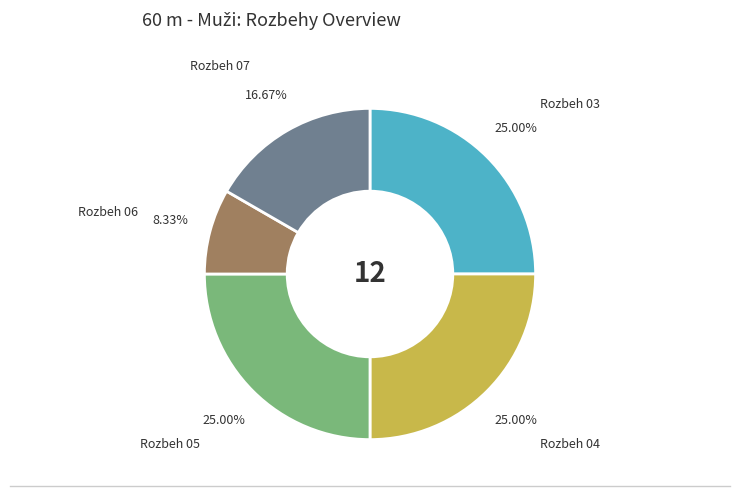

Which slice is the smallest?

Rozbeh 06